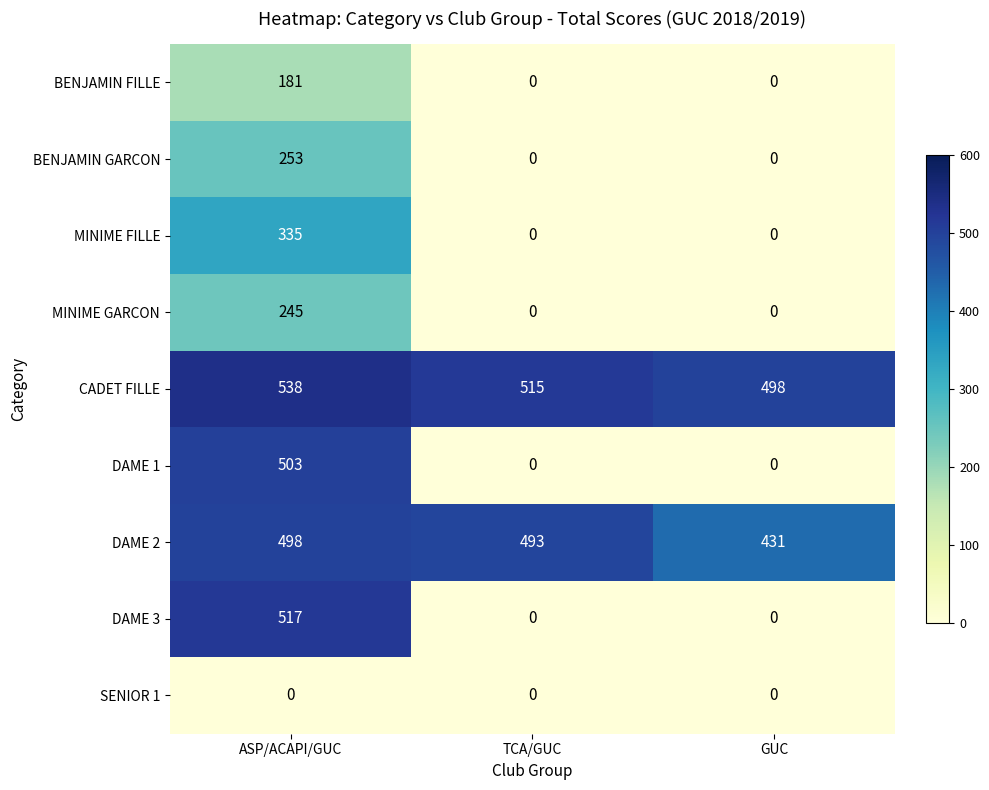

What is the difference between the maximum and minimum values in the BENJAMIN FILLE series?

181